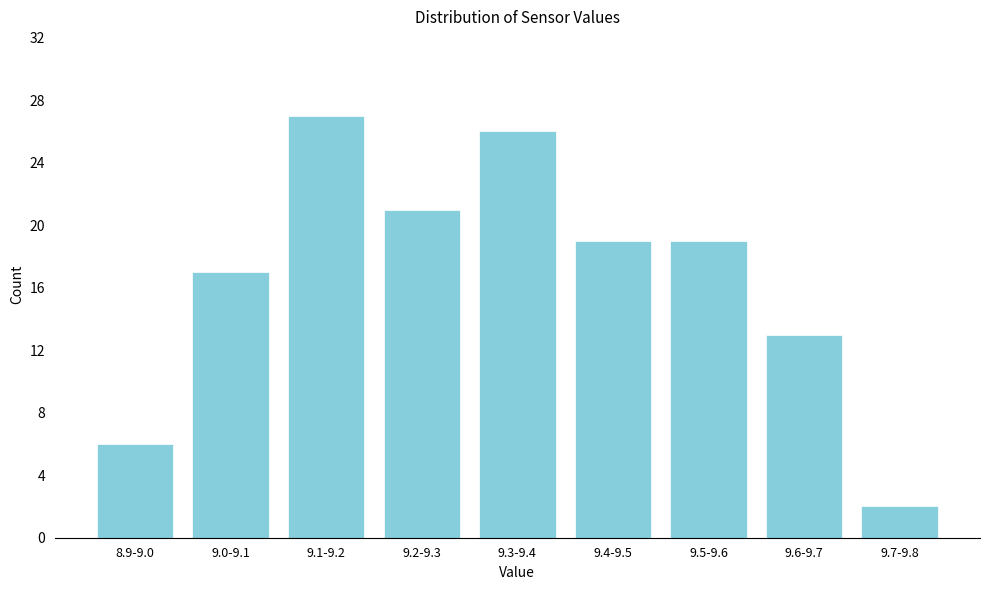

Reading left to right, extract all data points from this chart.

6	17	27	21	26	19	19	13	2